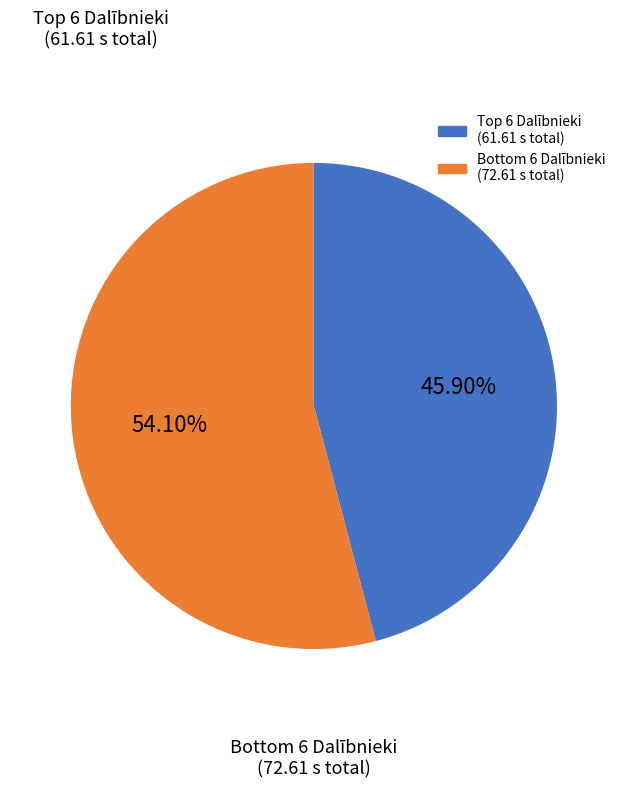

Does any single category account for the majority?

Yes